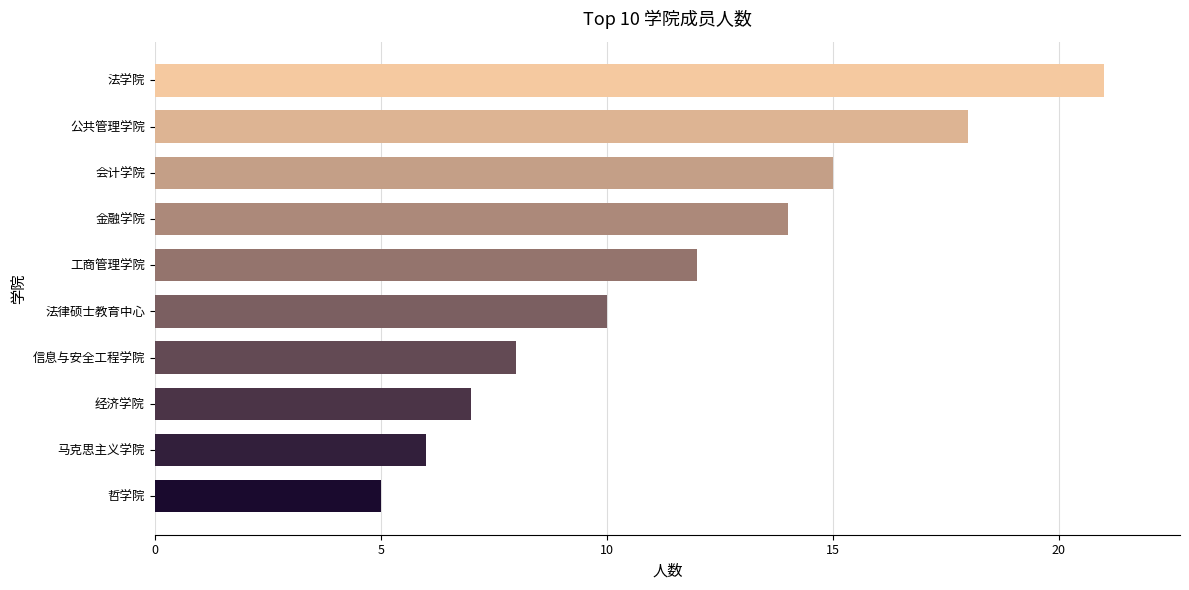

Rank the categories by value from highest to lowest.

法学院, 公共管理学院, 会计学院, 金融学院, 工商管理学院, 法律硕士教育中心, 信息与安全工程学院, 经济学院, 马克思主义学院, 哲学院